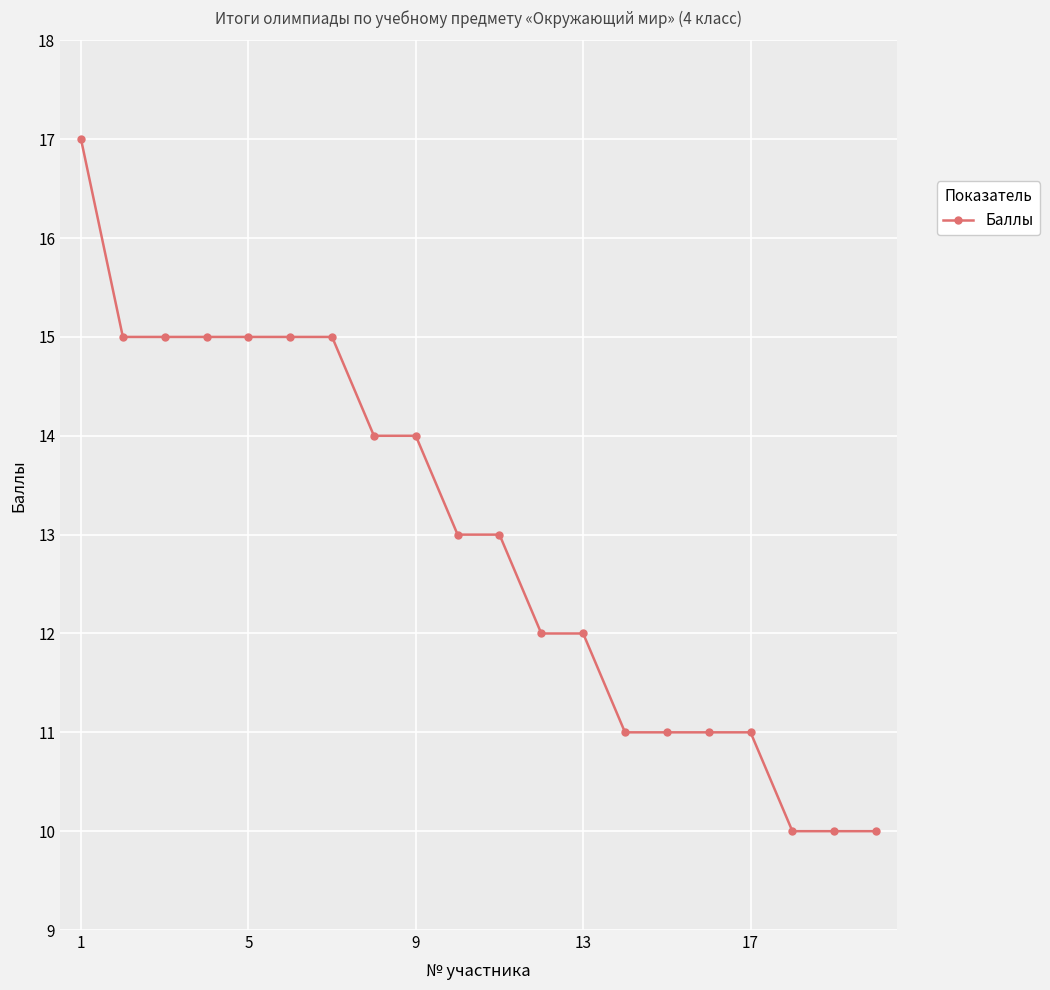

What is the maximum value shown in the chart?

17